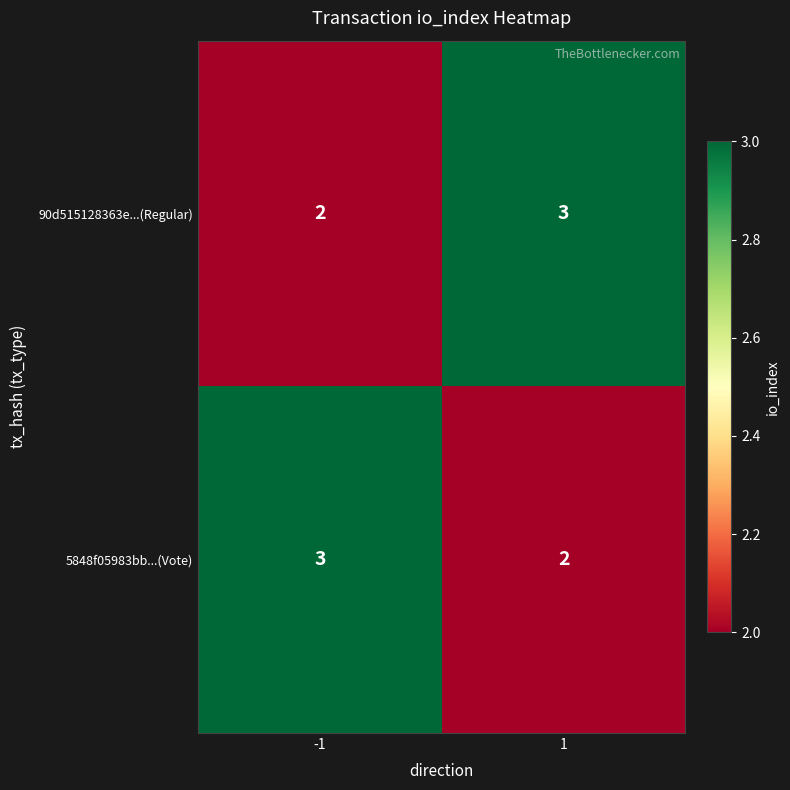

What is the sum of all 90d515128363e...(Regular) values?

5